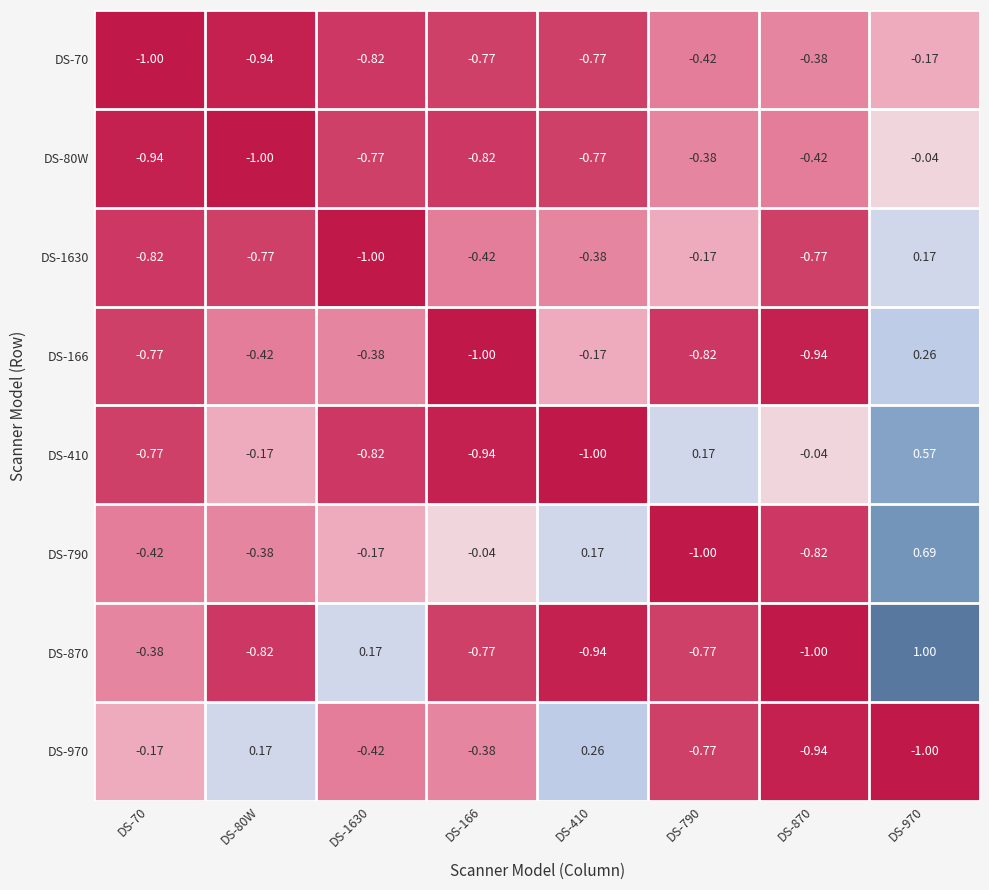

Which series has the widest spread of values?

DS-870